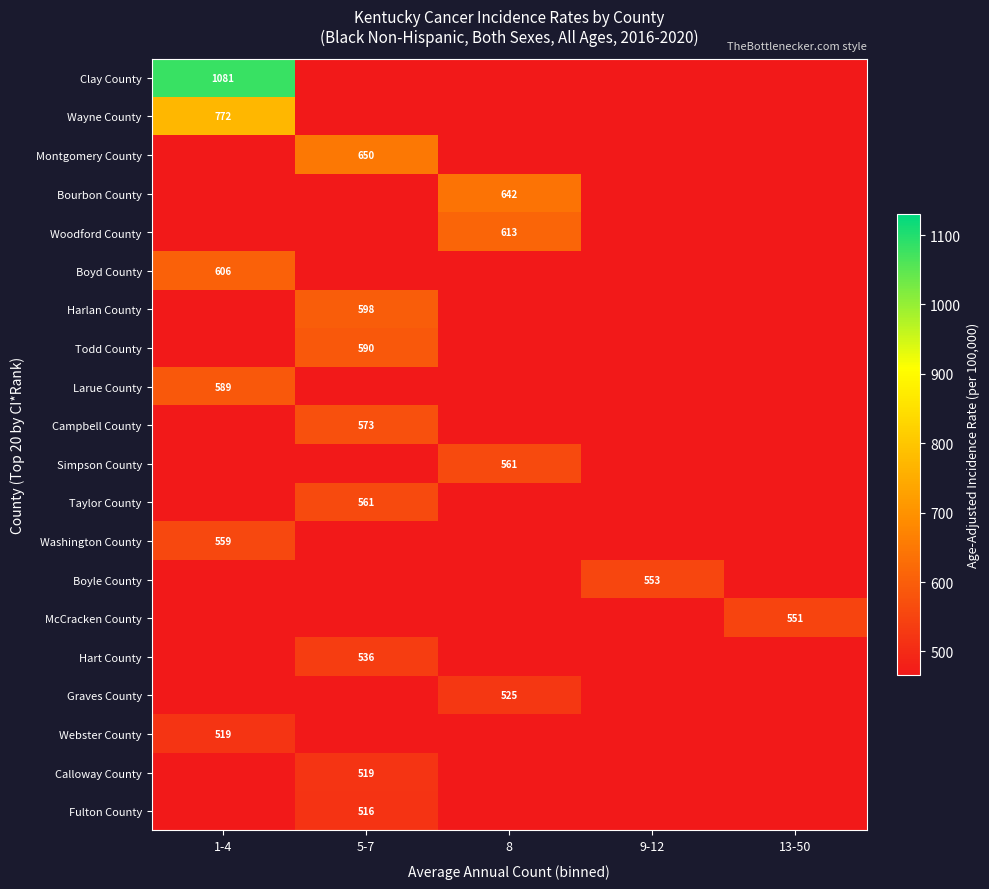

The value of McCracken County at 13-50 is 551. True or false?

True